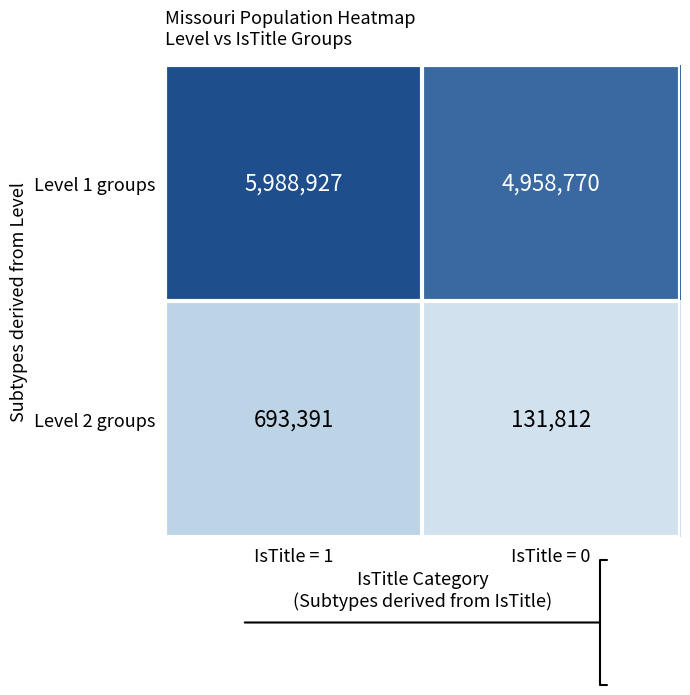

Reading right to left, list all the values displayed in this chart.

Level 1 groups: IsTitle = 0=4958770	IsTitle = 1=5988927
Level 2 groups: IsTitle = 0=131812	IsTitle = 1=693391